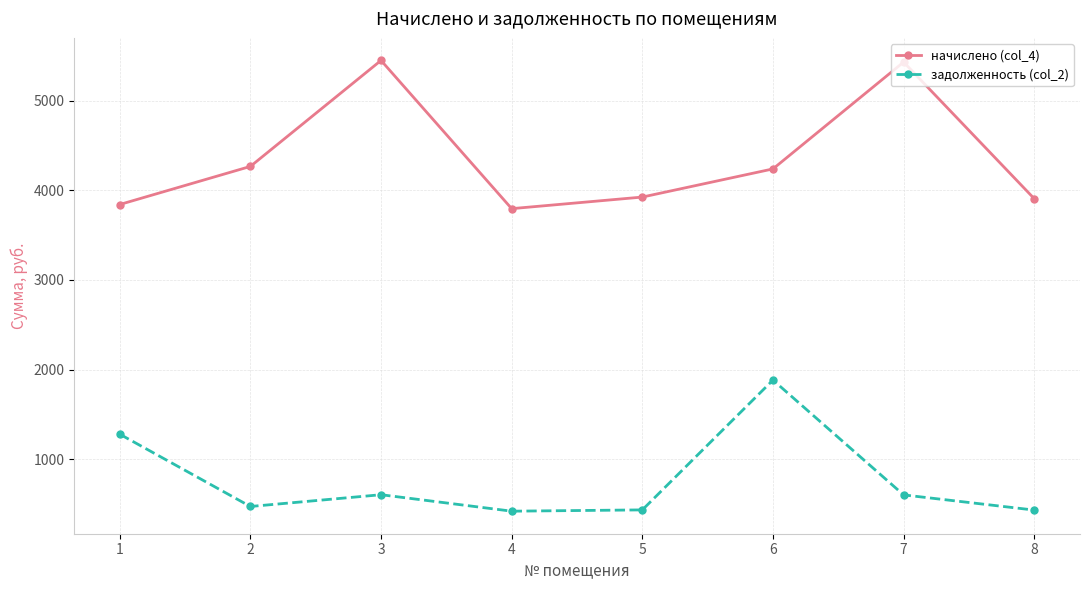

True or false: задолженность (col_2) has more than 2 points higher than both neighbors.

False